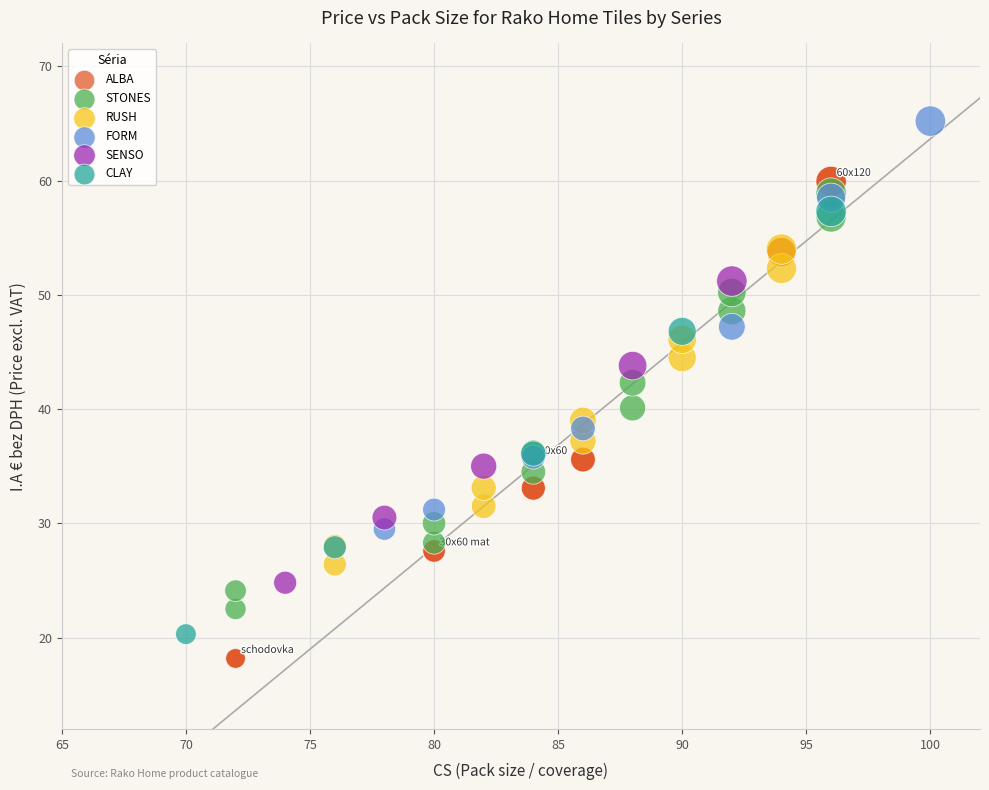

Which series reaches the maximum Y coordinate?

FORM